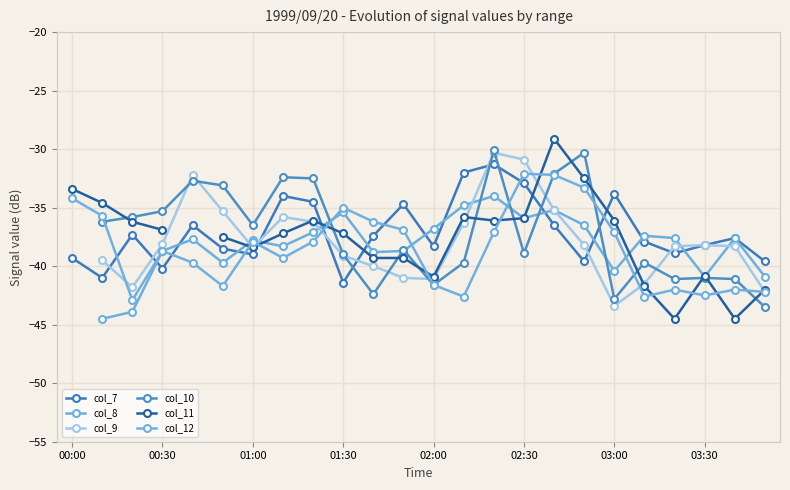

How many times do col_12 and col_7 cross each other?

9